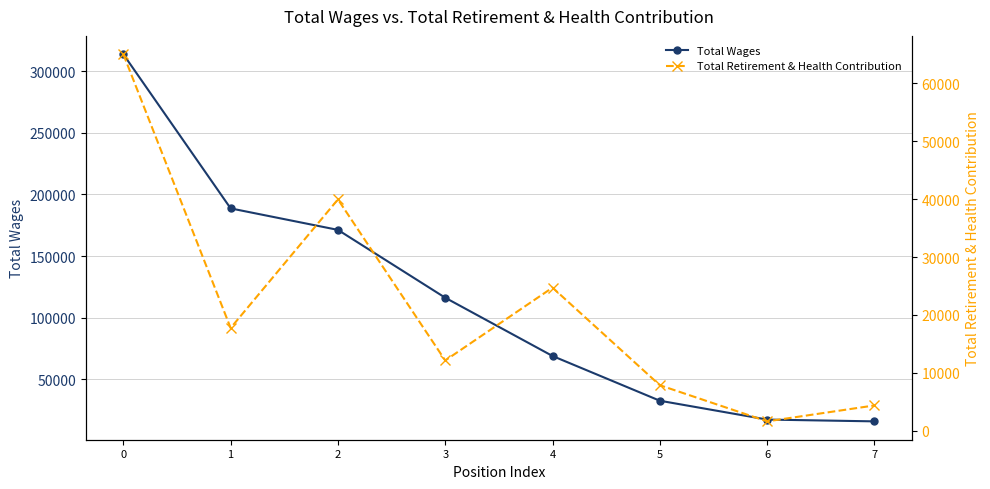

How many data points in Total Wages are above 116171?

3